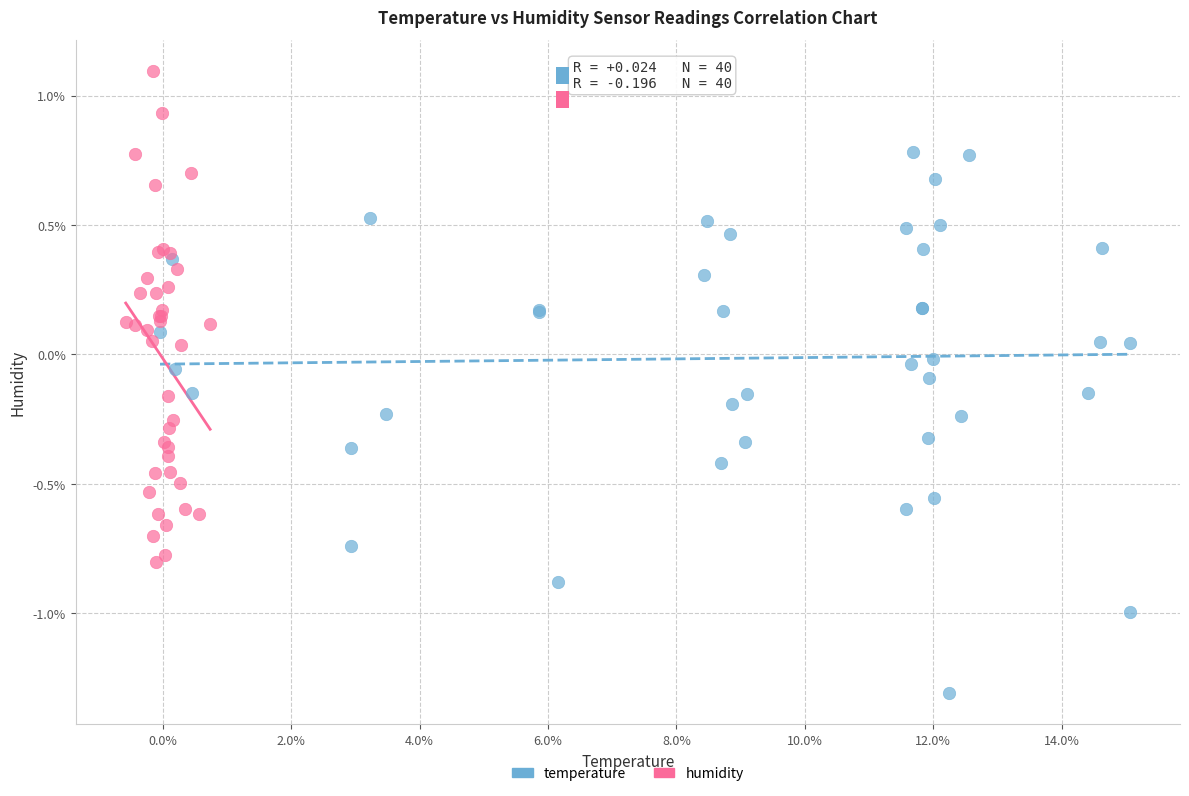

What are all the series names shown in the legend?

temperature, humidity